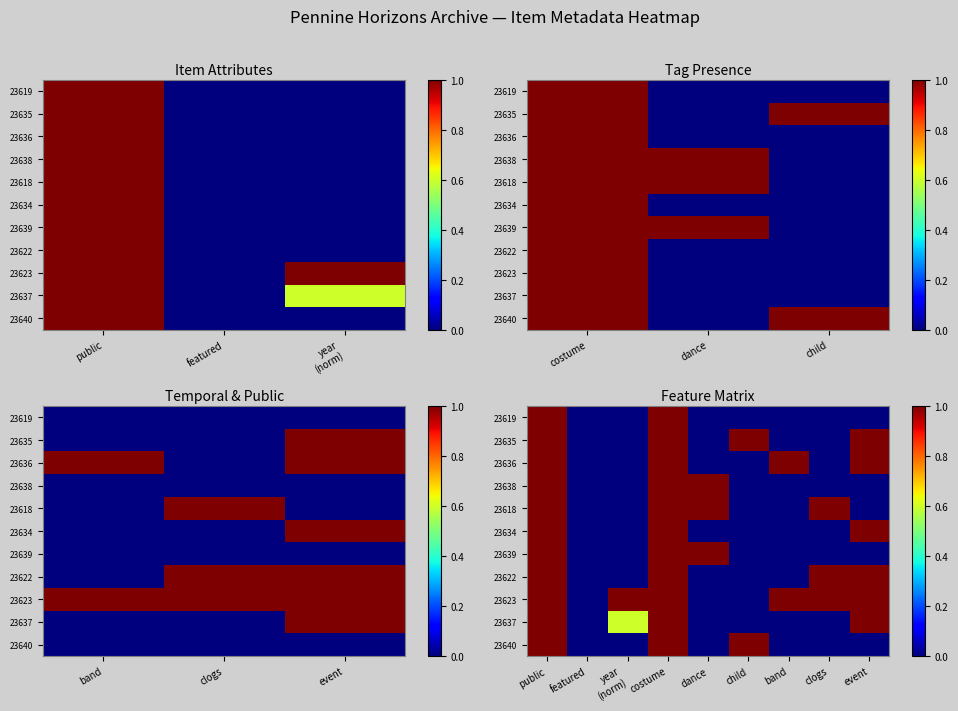

Between costume and featured, which is larger?

costume